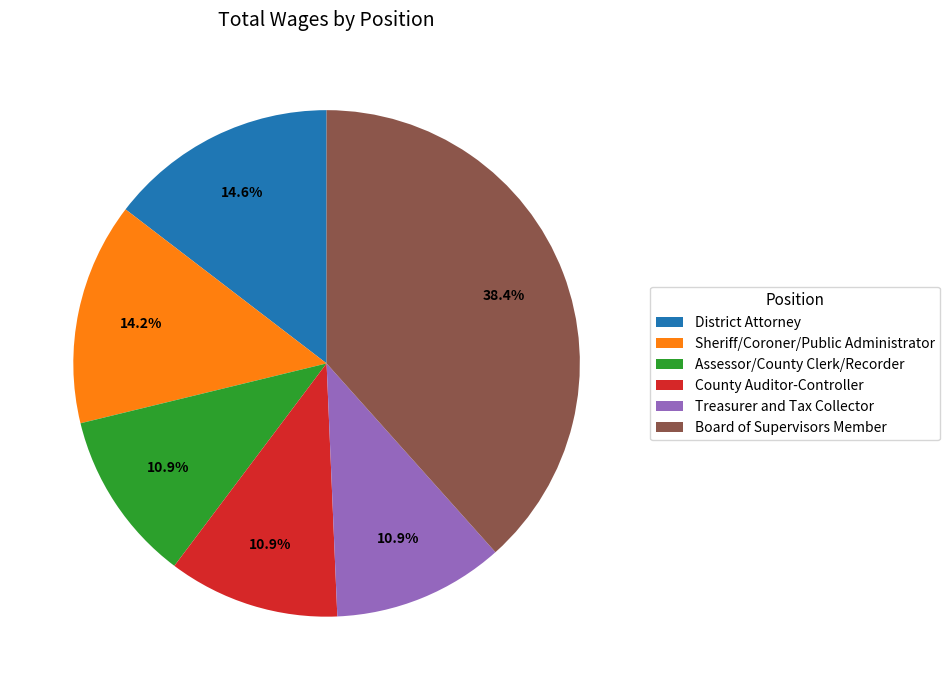

Is it true that Treasurer and Tax Collector is 1% of the pie?

False